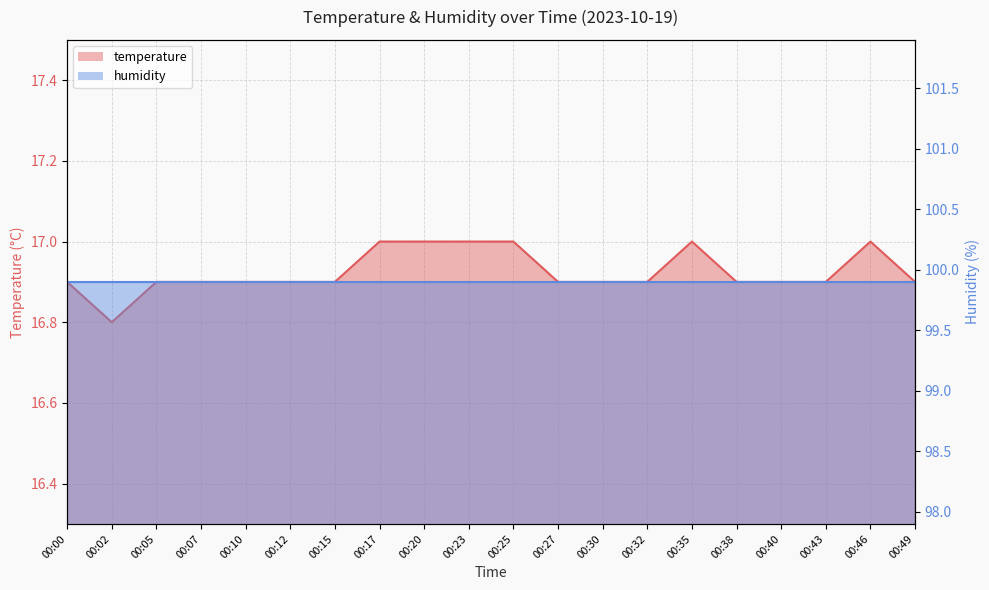

What is the sum of the values at 00:02 and 00:38?

33.7